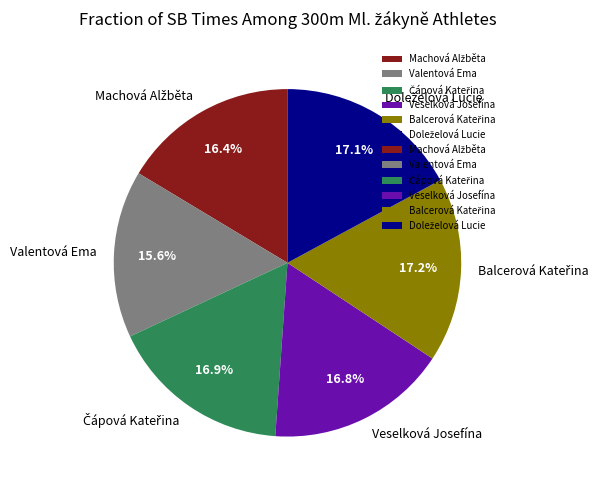

How much of the chart is everything except Valentová Ema?

84.4%